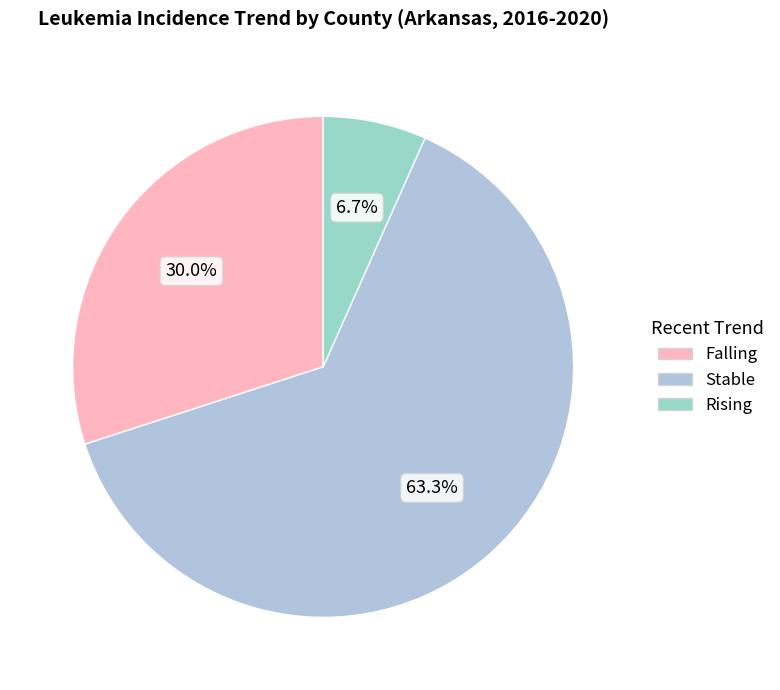

How many slices are in this pie chart?

3